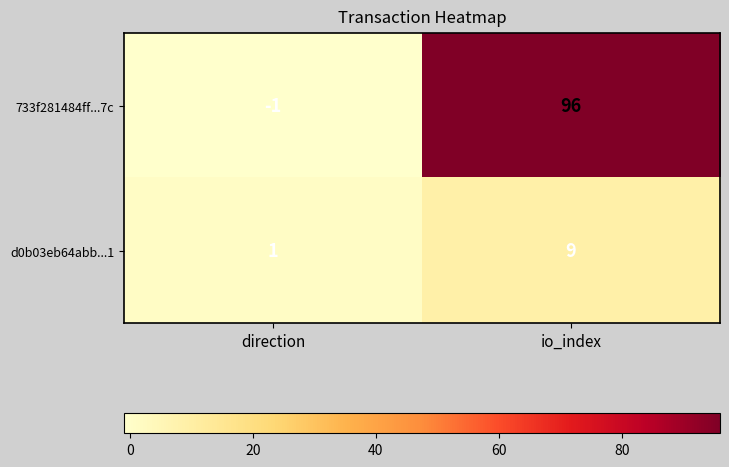

What is the total value across all series at io_index?

105